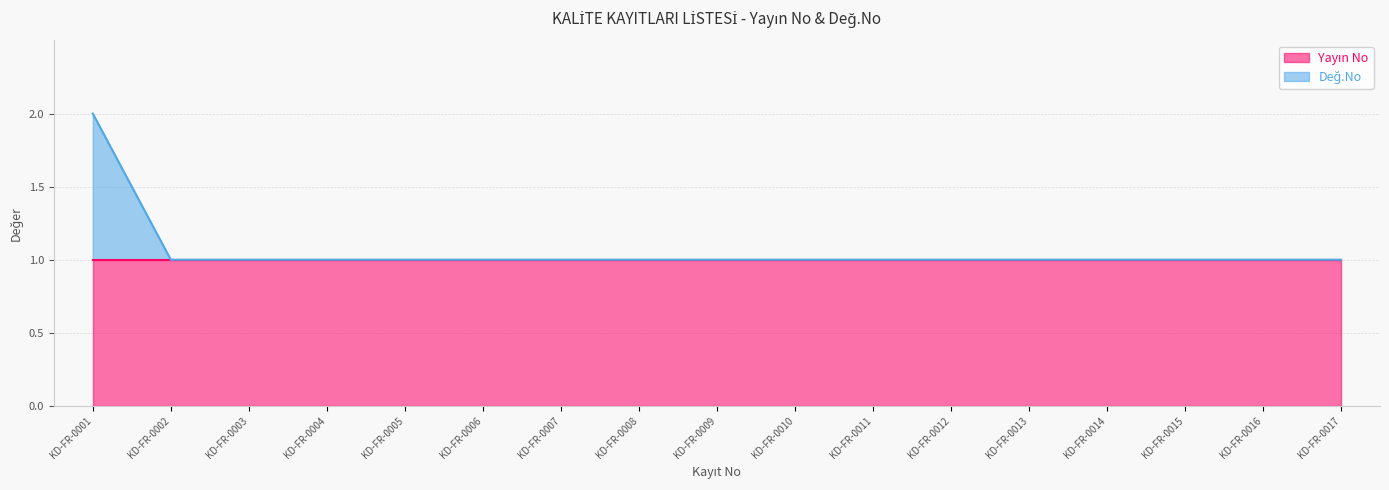

List the labels in order of value, largest first.

KD-FR-0001, KD-FR-0002, KD-FR-0003, KD-FR-0004, KD-FR-0005, KD-FR-0006, KD-FR-0007, KD-FR-0008, KD-FR-0009, KD-FR-0010, KD-FR-0011, KD-FR-0012, KD-FR-0013, KD-FR-0014, KD-FR-0015, KD-FR-0016, KD-FR-0017